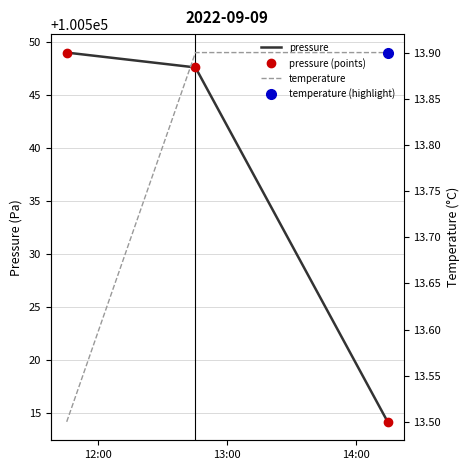

Where is temperature nearest to the value 13?

12:00